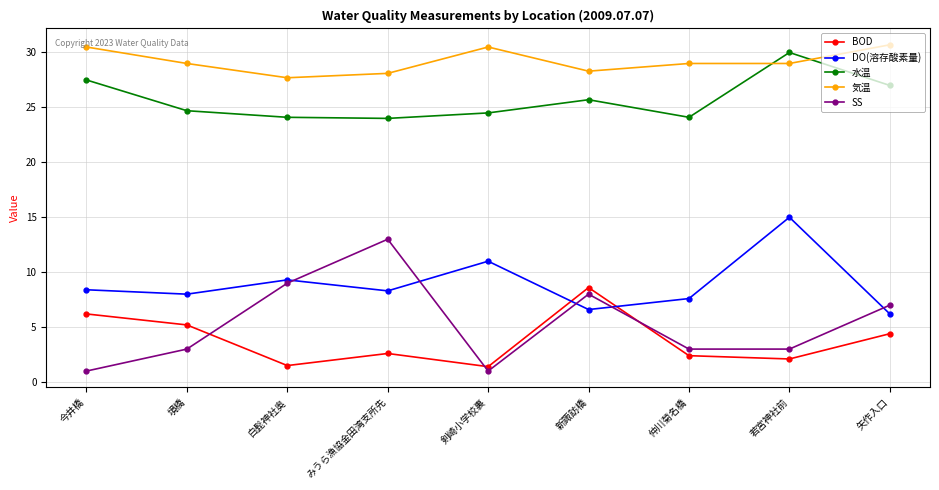

Where is the first local maximum for SS?

みうら漁協金田湾支所先